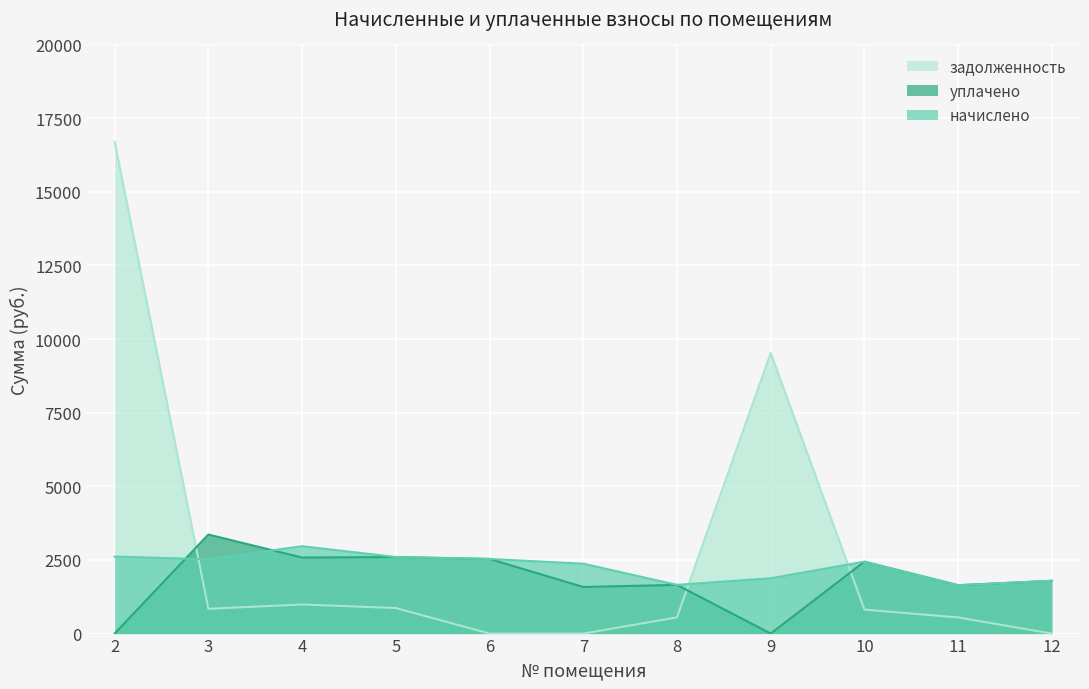

At which label does задолженность first exceed 813?

2